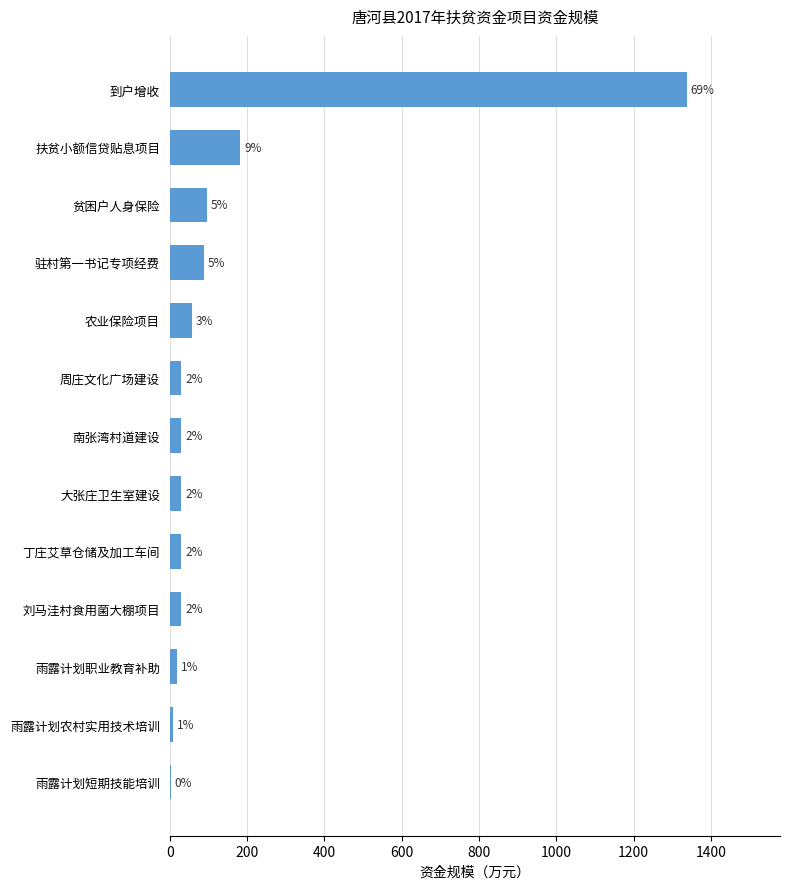

Are the bars horizontal?

Yes